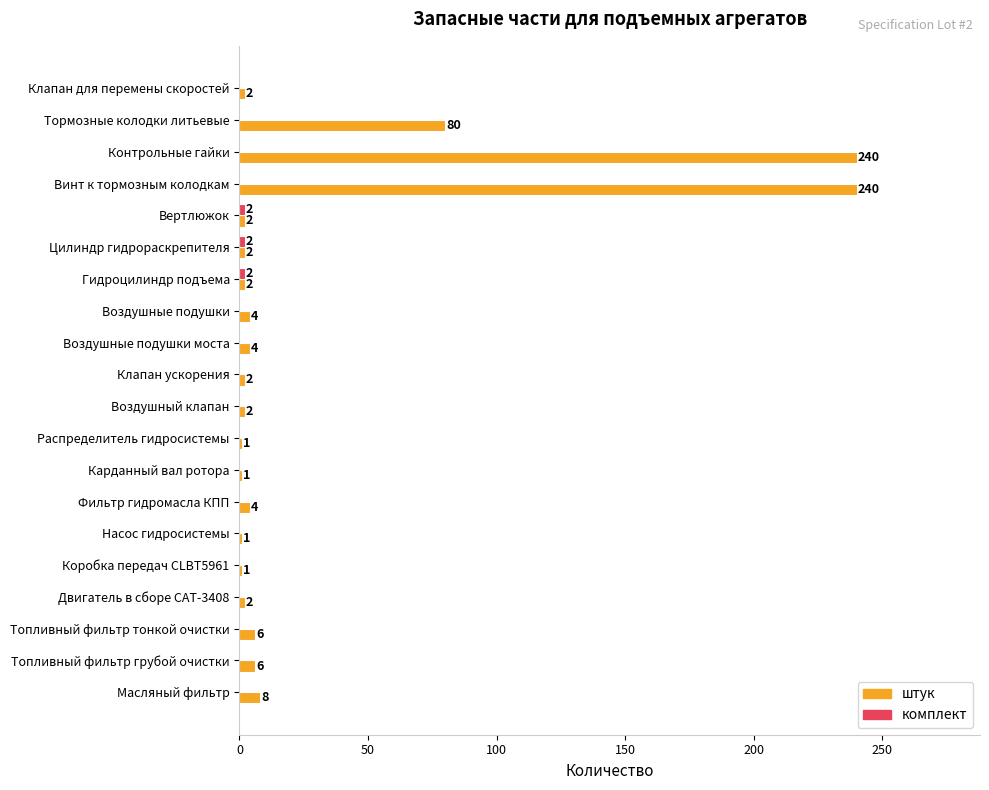

What is the total value across all series at Вертлюжок?

4